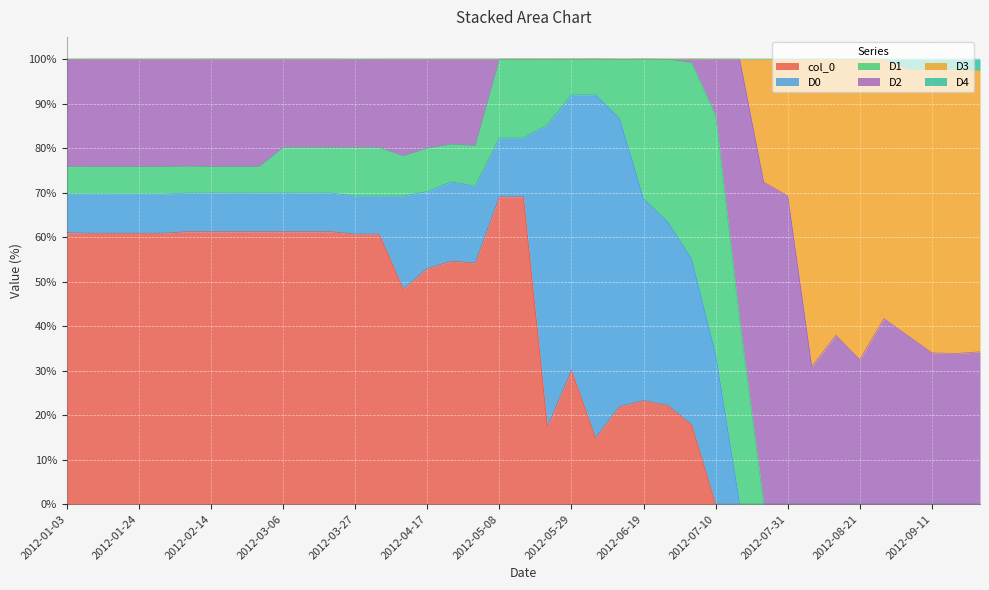

What is the maximum value for col_0?

69.1